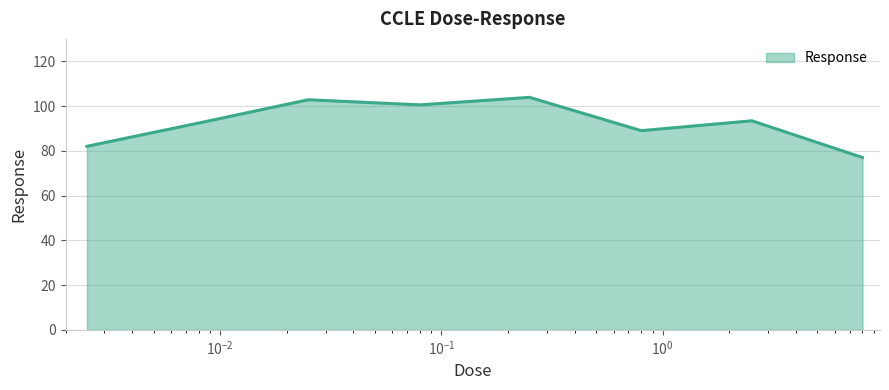

What is the average value?

92.6